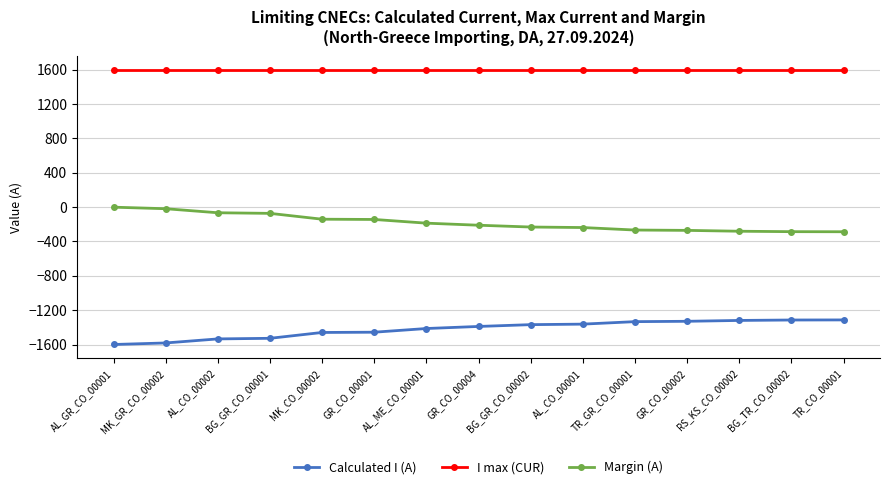

Rank the series by their maximum value, from highest to lowest.

I max (CUR), Margin (A), Calculated I (A)